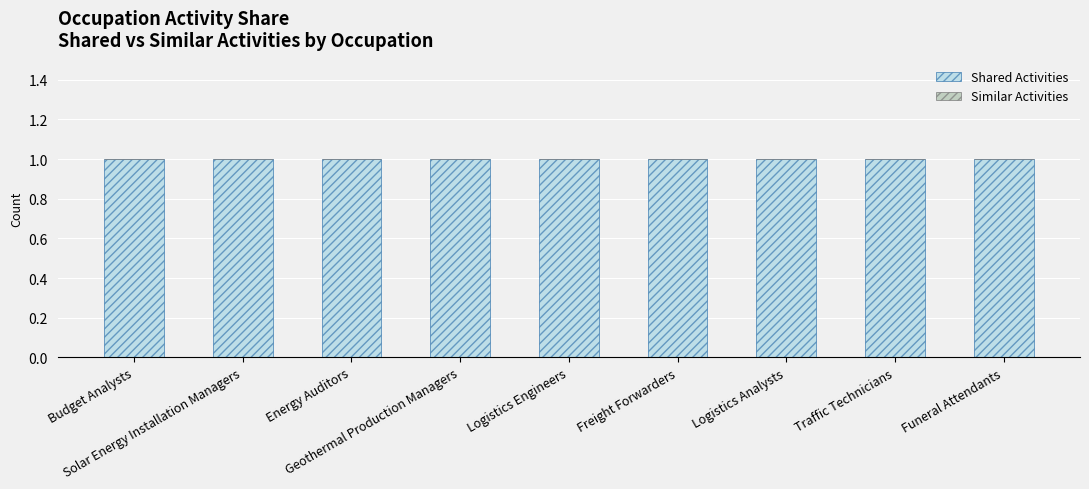

What is the maximum value shown in the chart?

1